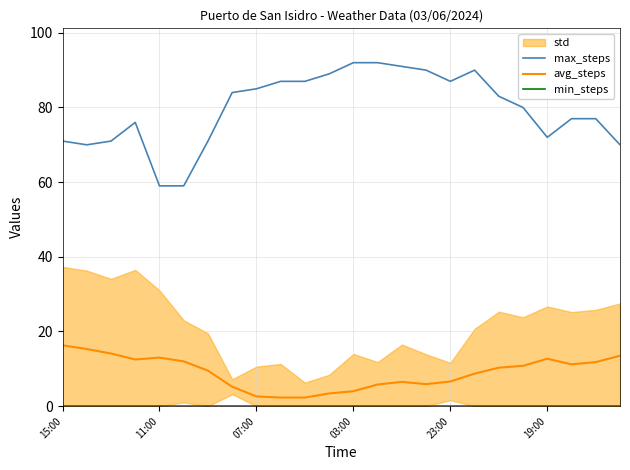

True or false: max_steps has a value of 118.7 at 19:00.

False